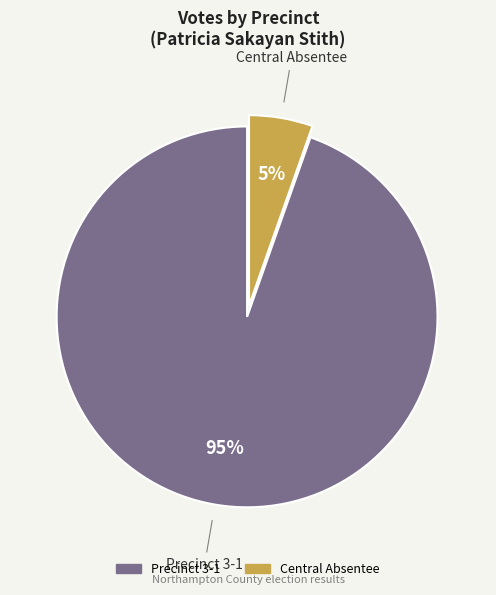

To the nearest percent, what is the average slice percentage?

50%